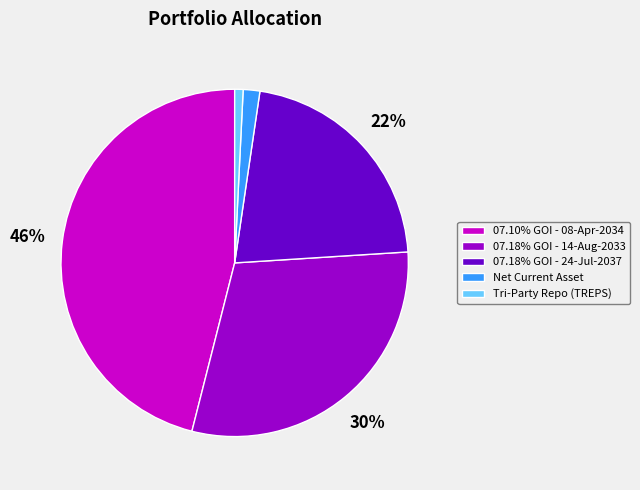

Which category has the smallest portion of the pie?

Tri-Party Repo (TREPS)